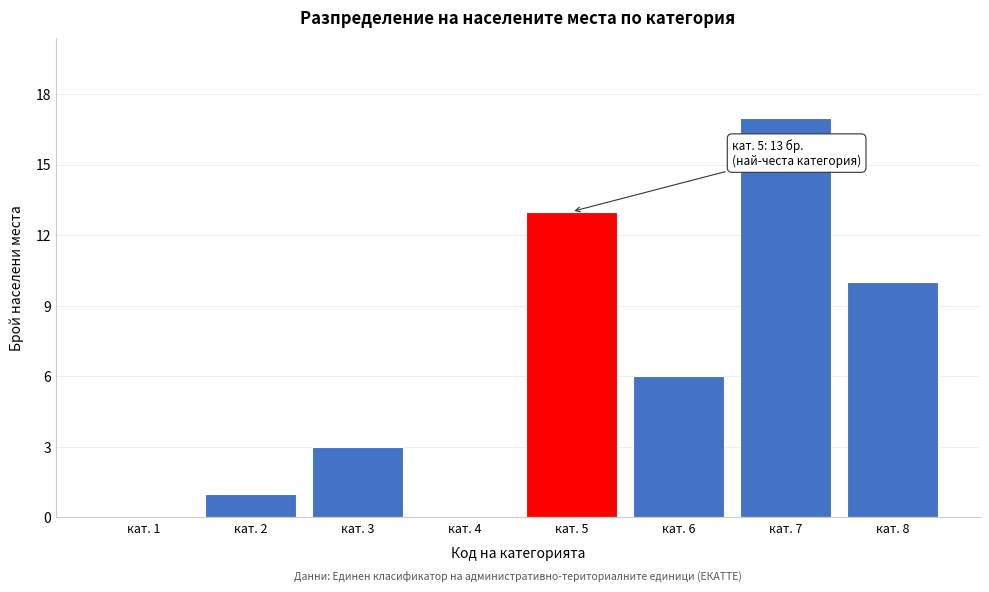

Reading right to left, what are all the values shown in this chart?

кат. 8=10	кат. 7=17	кат. 6=6	кат. 5=13	кат. 4=0	кат. 3=3	кат. 2=1	кат. 1=0